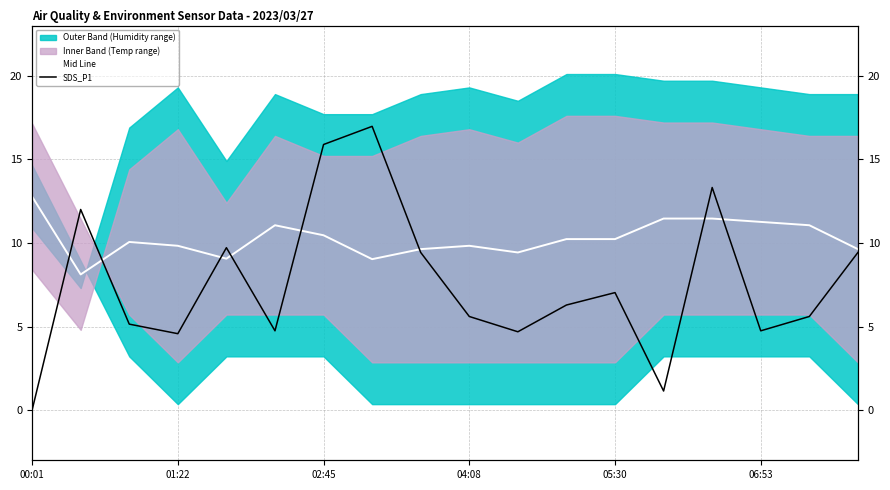

Does the chart display data point markers on the line(s)?

No